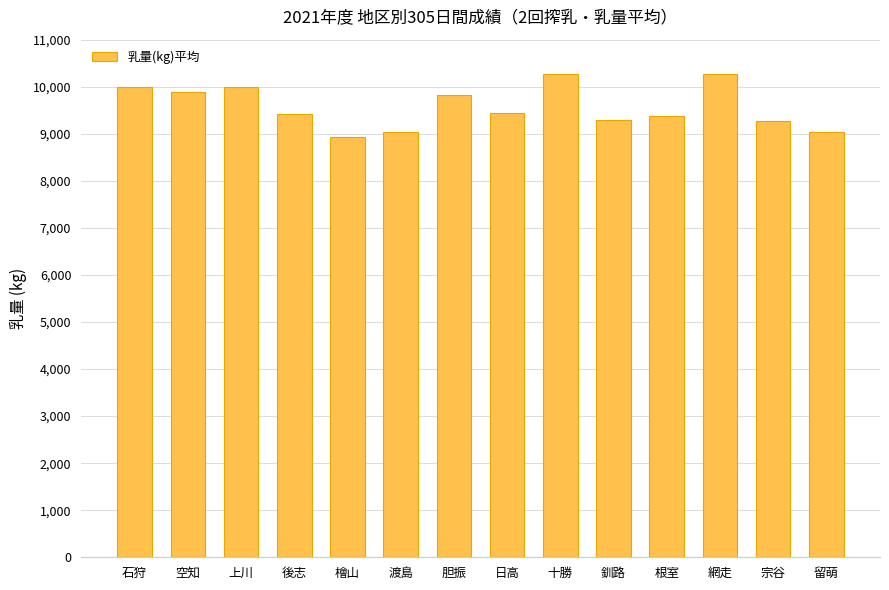

What is the change in value from 渡島 to 釧路?

+244